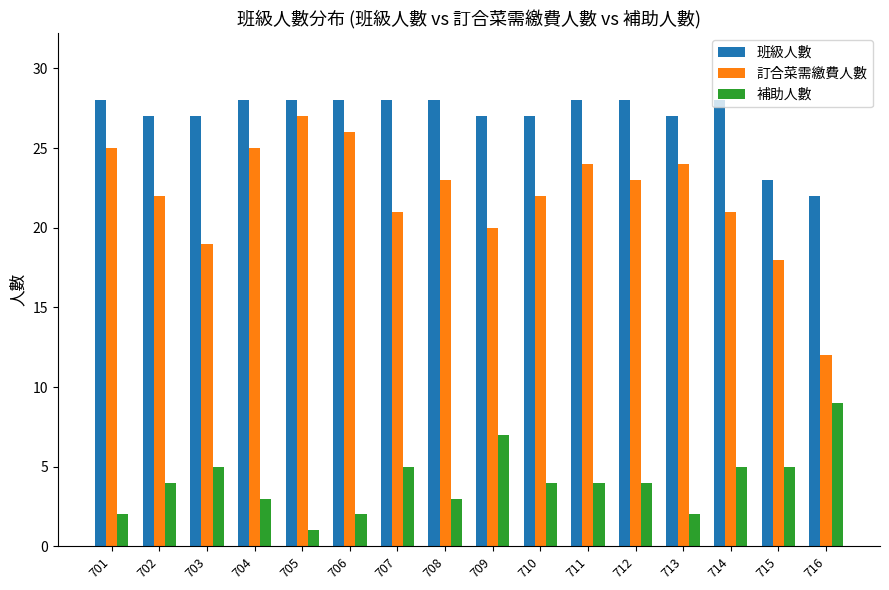

What is the total value across all series at 713?

53